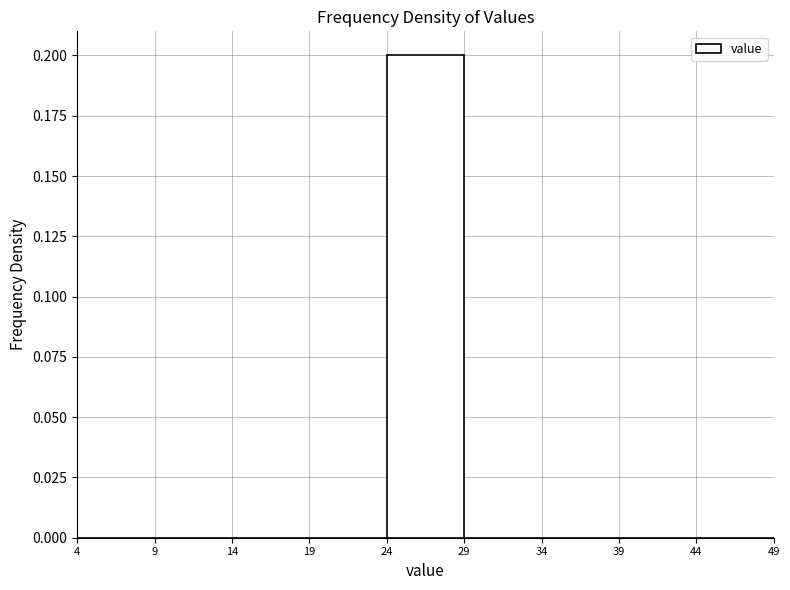

Reading left to right, list all the values displayed in this chart.

4=0.0	9=0.0	14=0.0	19=0.0	24=0.2	29=0.0	34=0.0	39=0.0	44=0.0